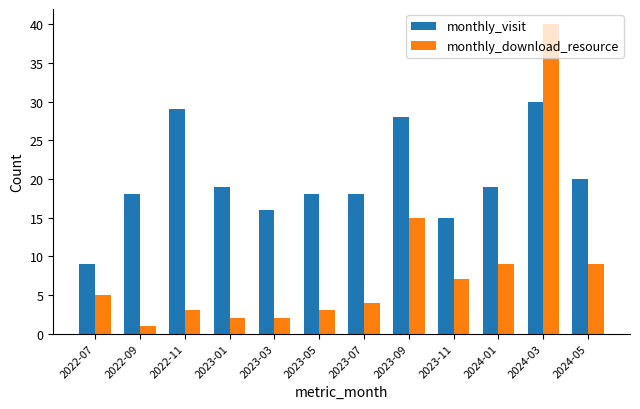

List the series in order of their peak value, highest first.

monthly_download_resource, monthly_visit